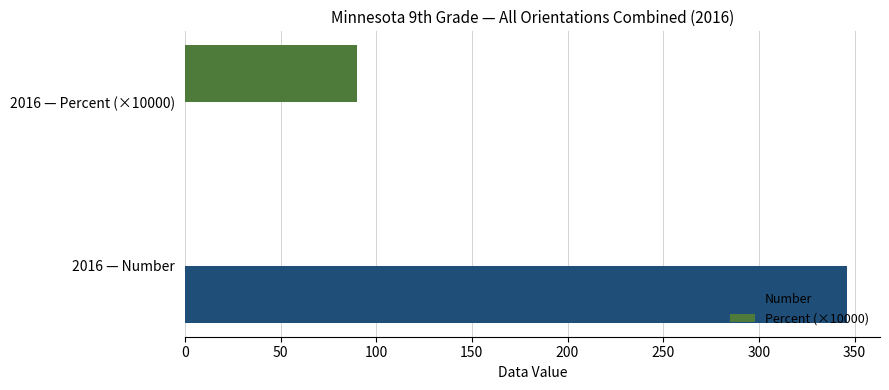

Which series has the largest range (max minus min)?

Number